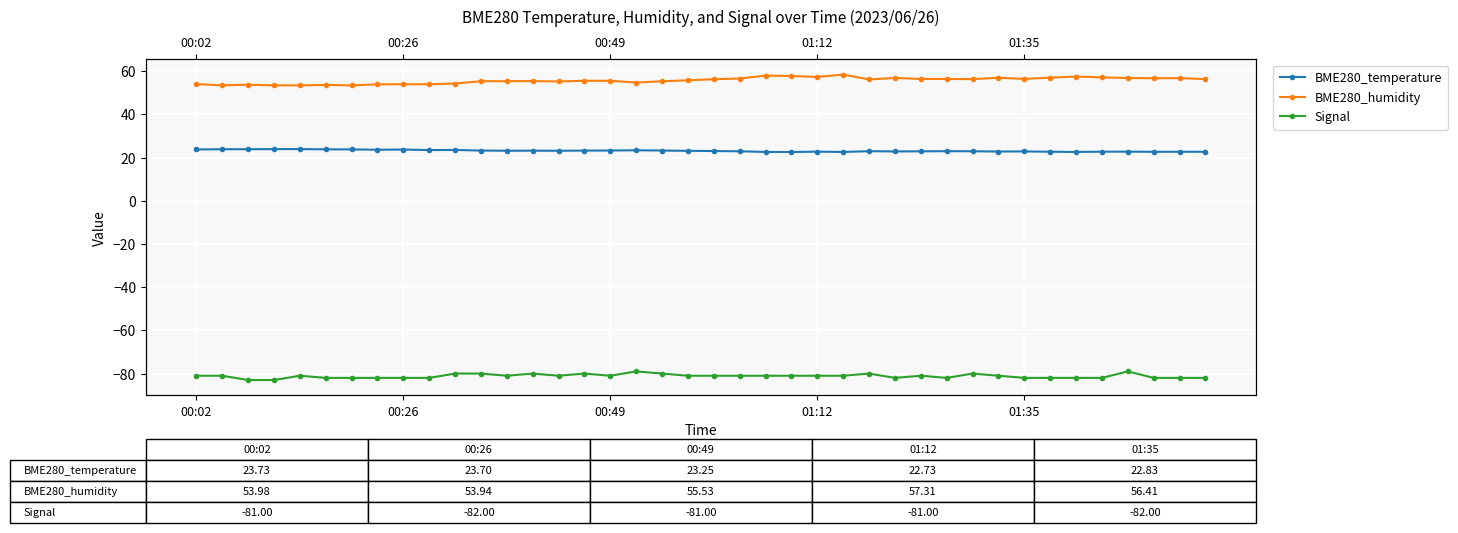

The value of BME280_temperature at 25 is 22.6. True or false?

True